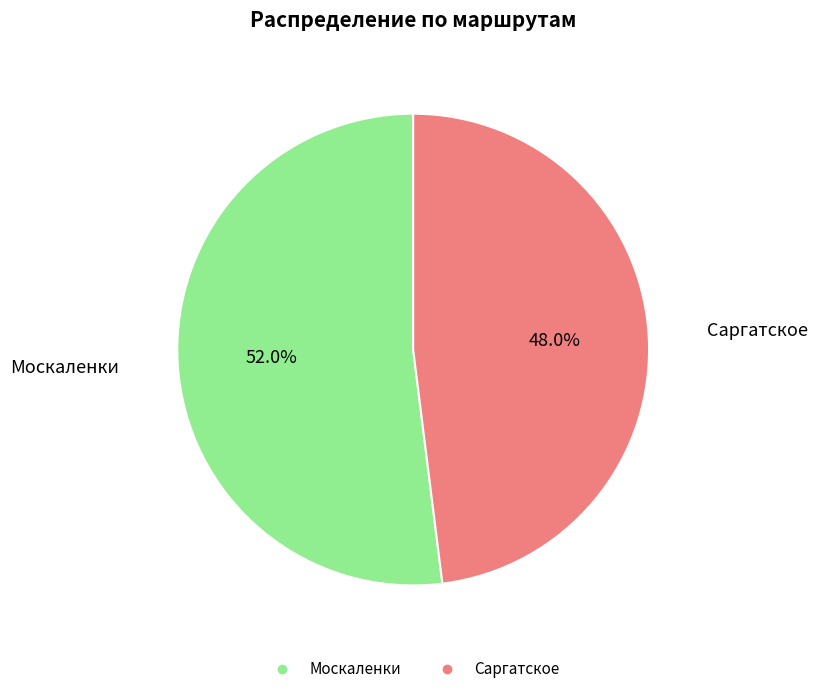

To the nearest percent, what is the difference between the largest and smallest slice percentages?

4%